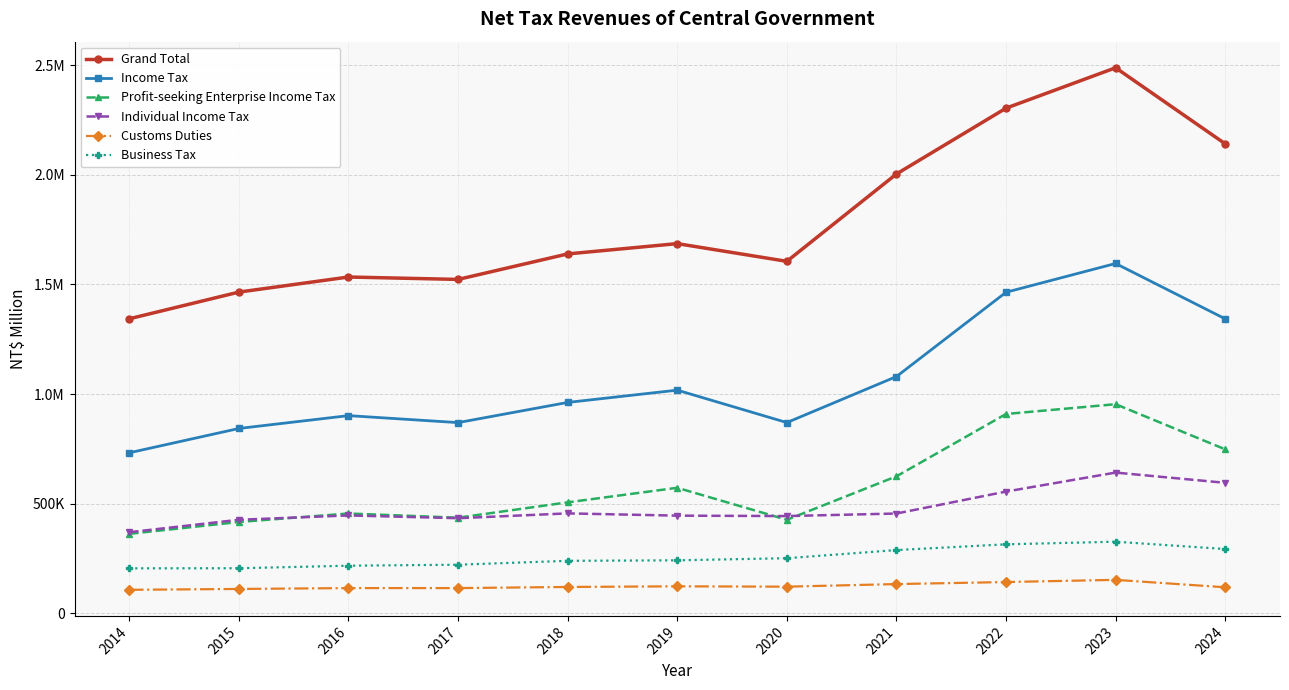

At which label does Profit-seeking Enterprise Income Tax first exceed 506082?

2019